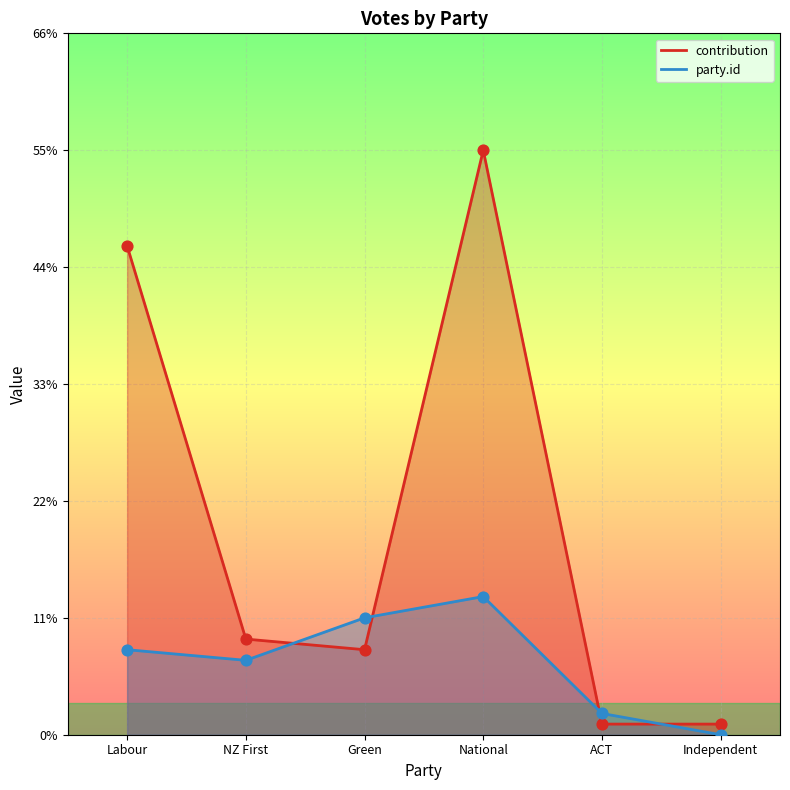

Which series has the largest total across all categories?

contribution